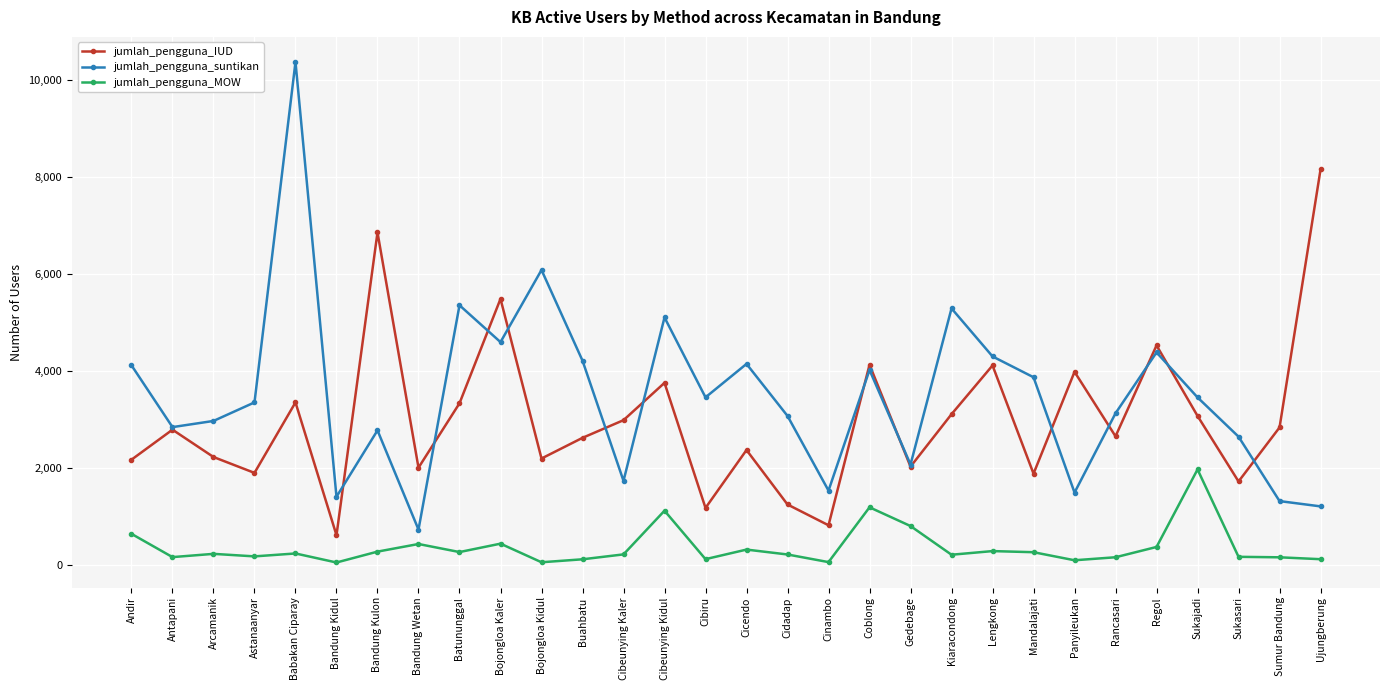

Which series changed the most between Andir and Antapani?

jumlah_pengguna_suntikan